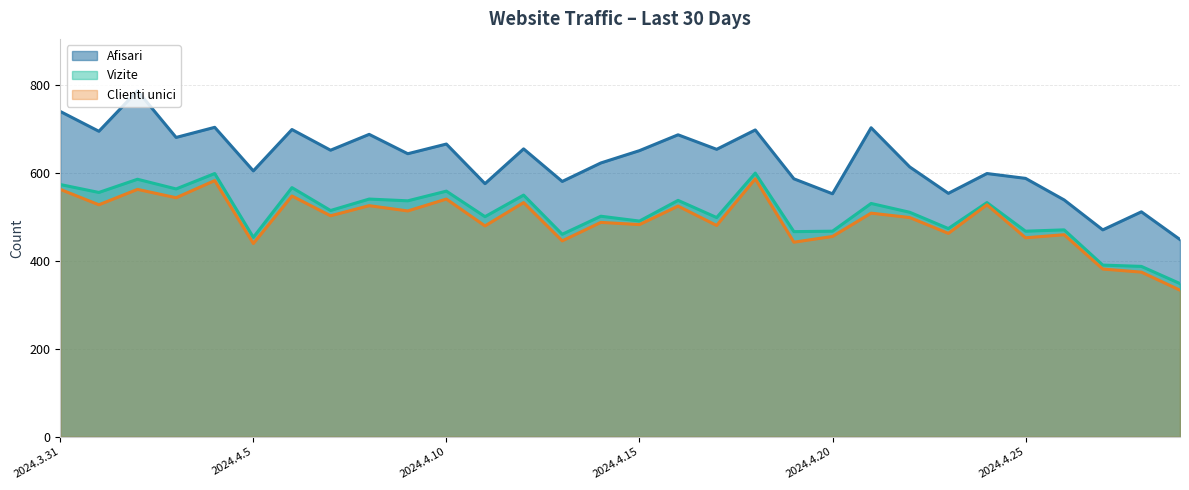

Where is the first local minimum for Afisari?

2024.4.1